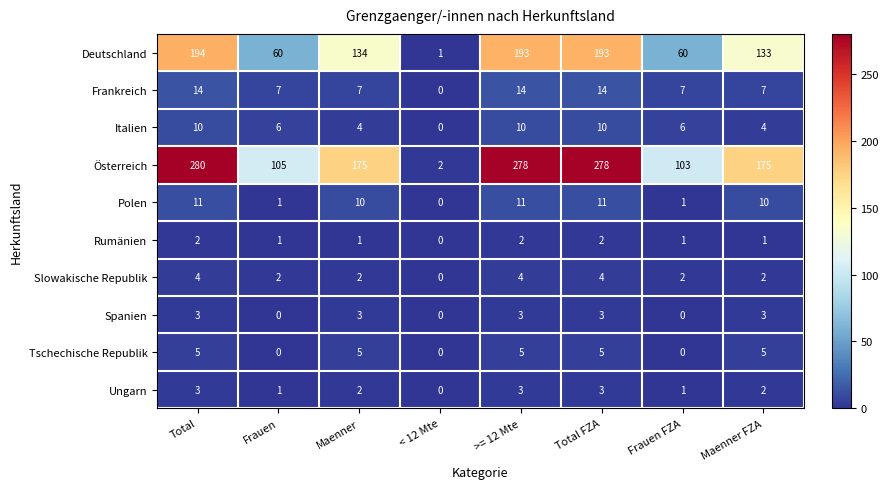

Which series has the largest total across all categories?

Österreich